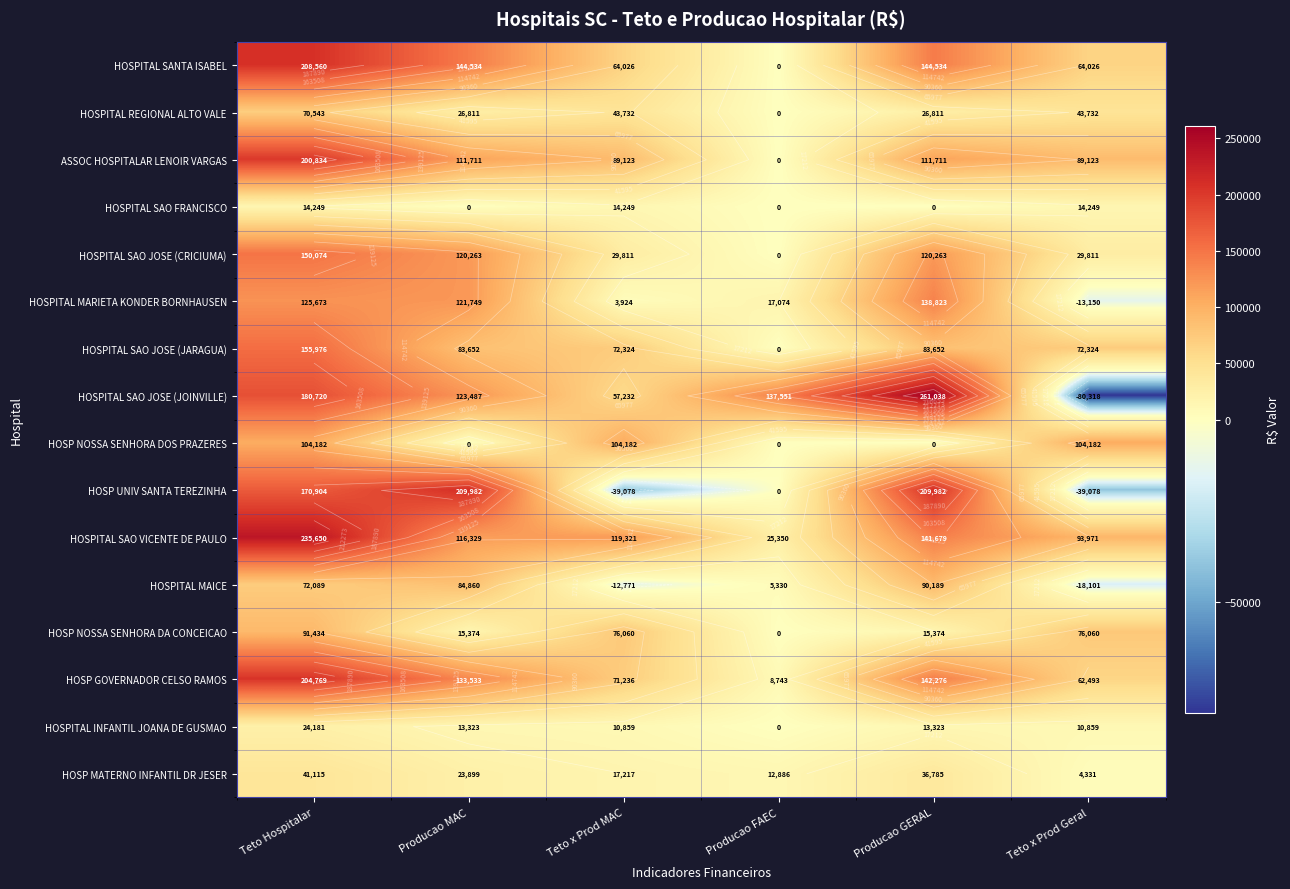

What value does the HOSP GOVERNADOR CELSO RAMOS series have at Producao GERAL?

142276.1